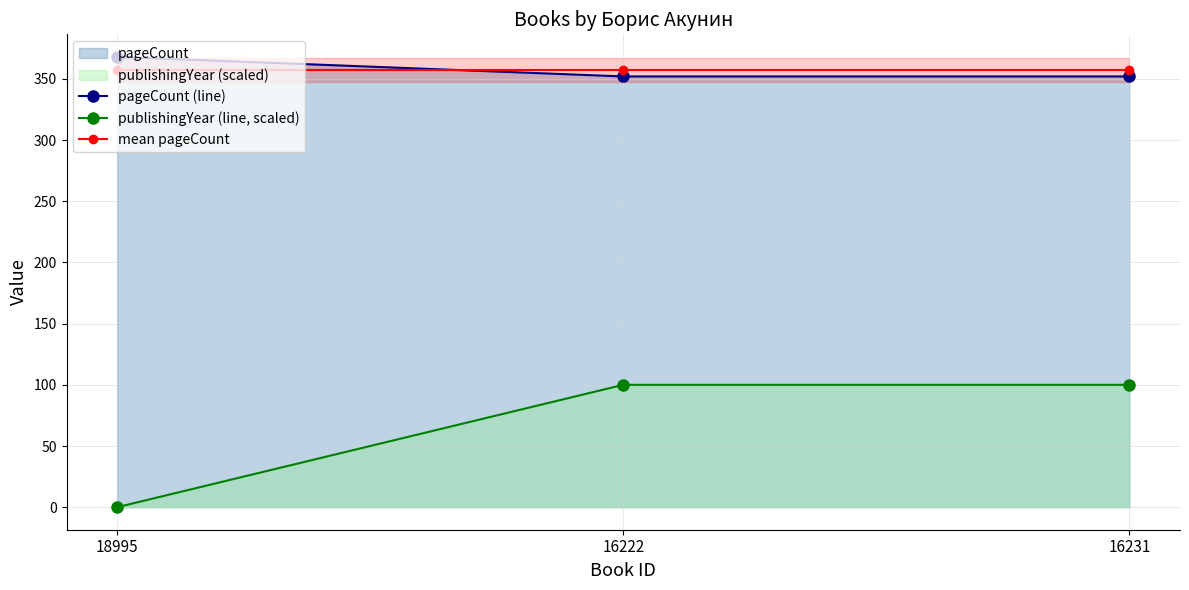

At 18995, list the series in order from largest to smallest.

pageCount (line), mean pageCount, publishingYear (line, scaled)